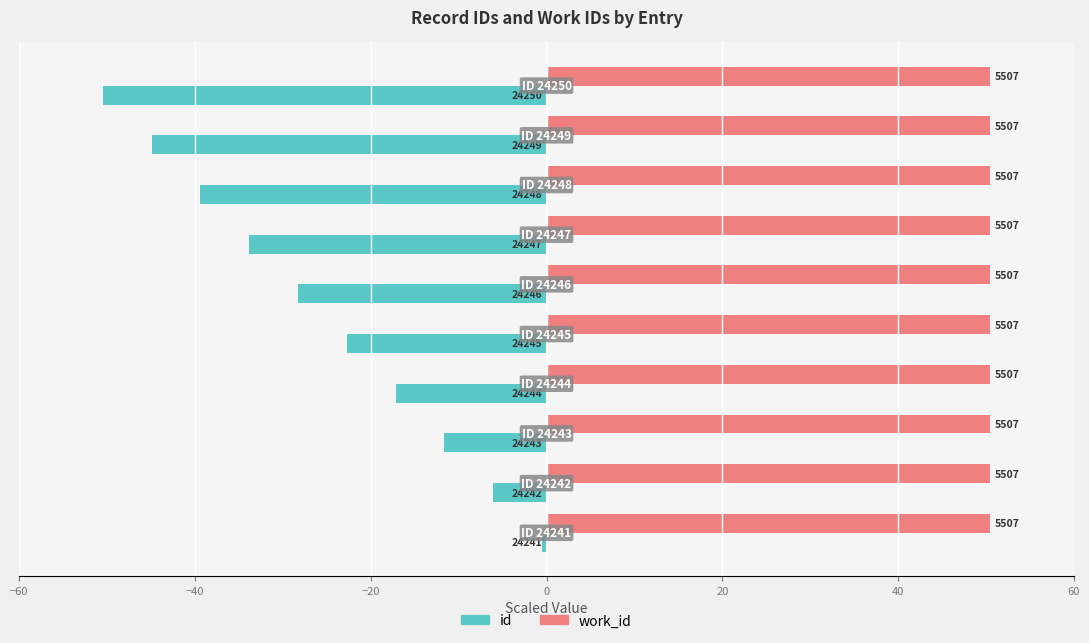

Which series has the largest total across all categories?

work_id